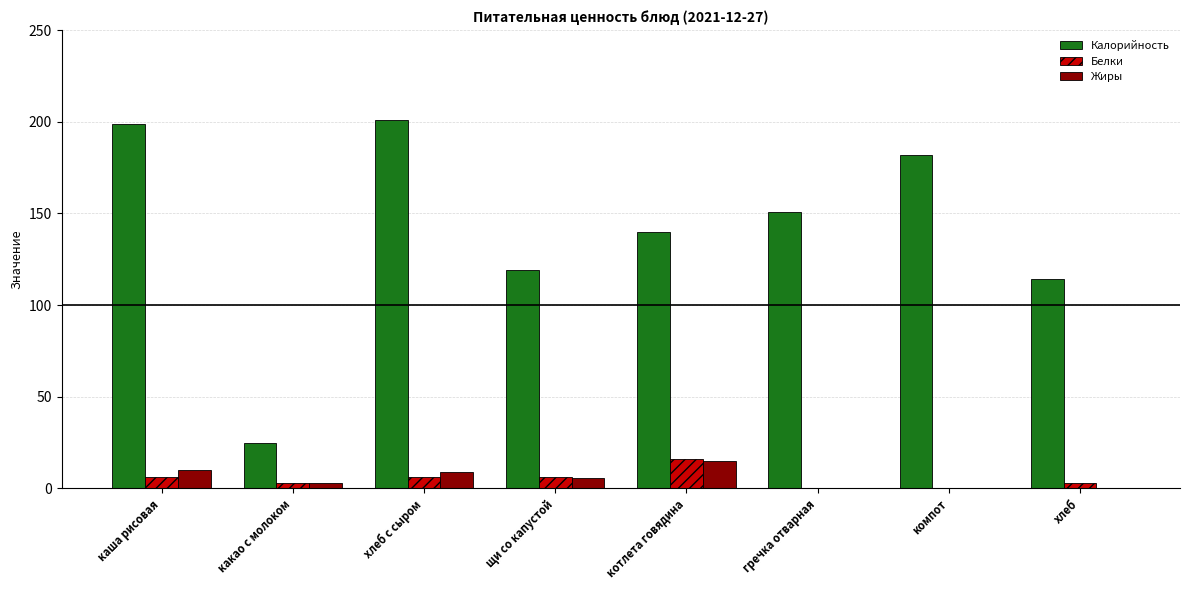

Is it true that Белки equals 2.8 at хлеб?

True